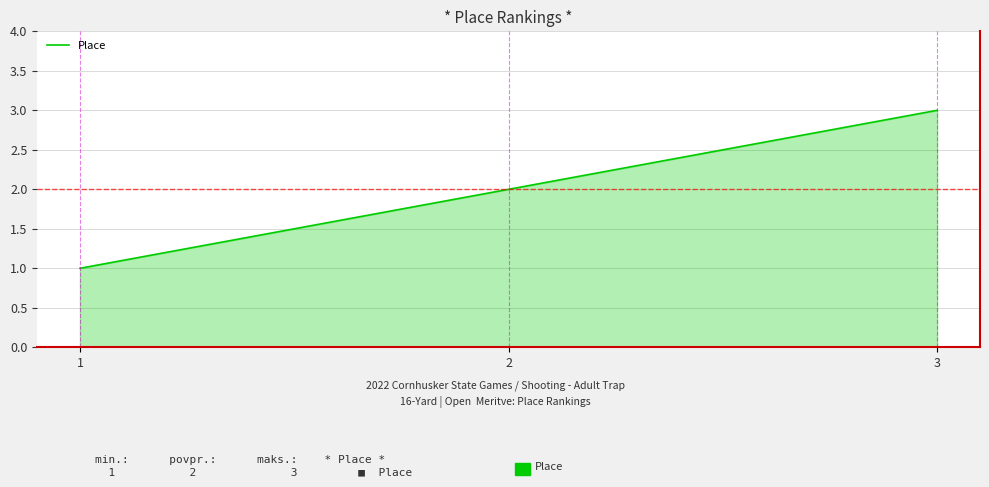

Which category has the highest value across all series?

3